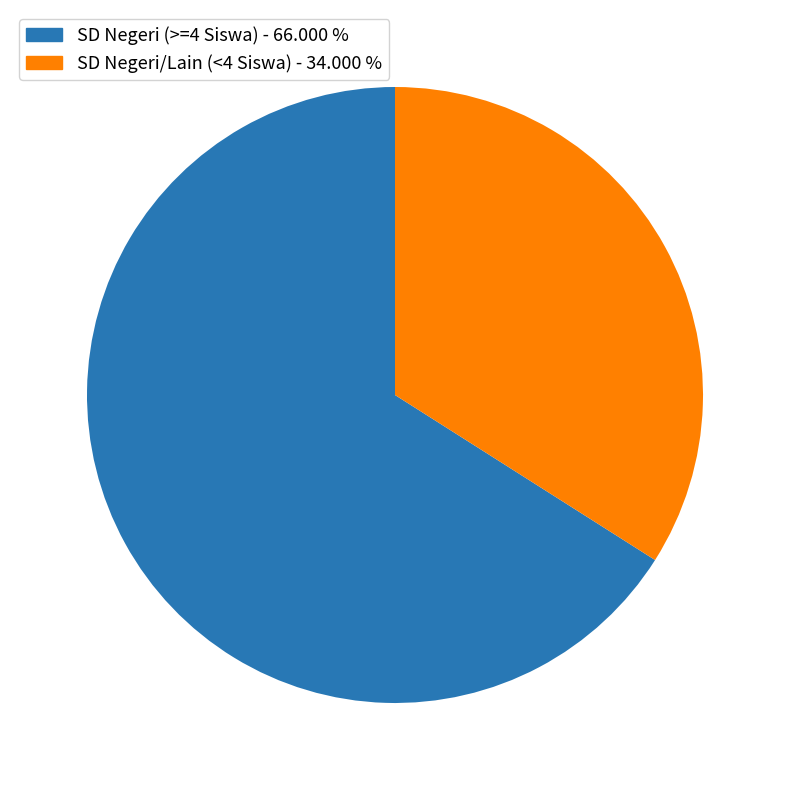

Is there a majority slice in this chart?

Yes